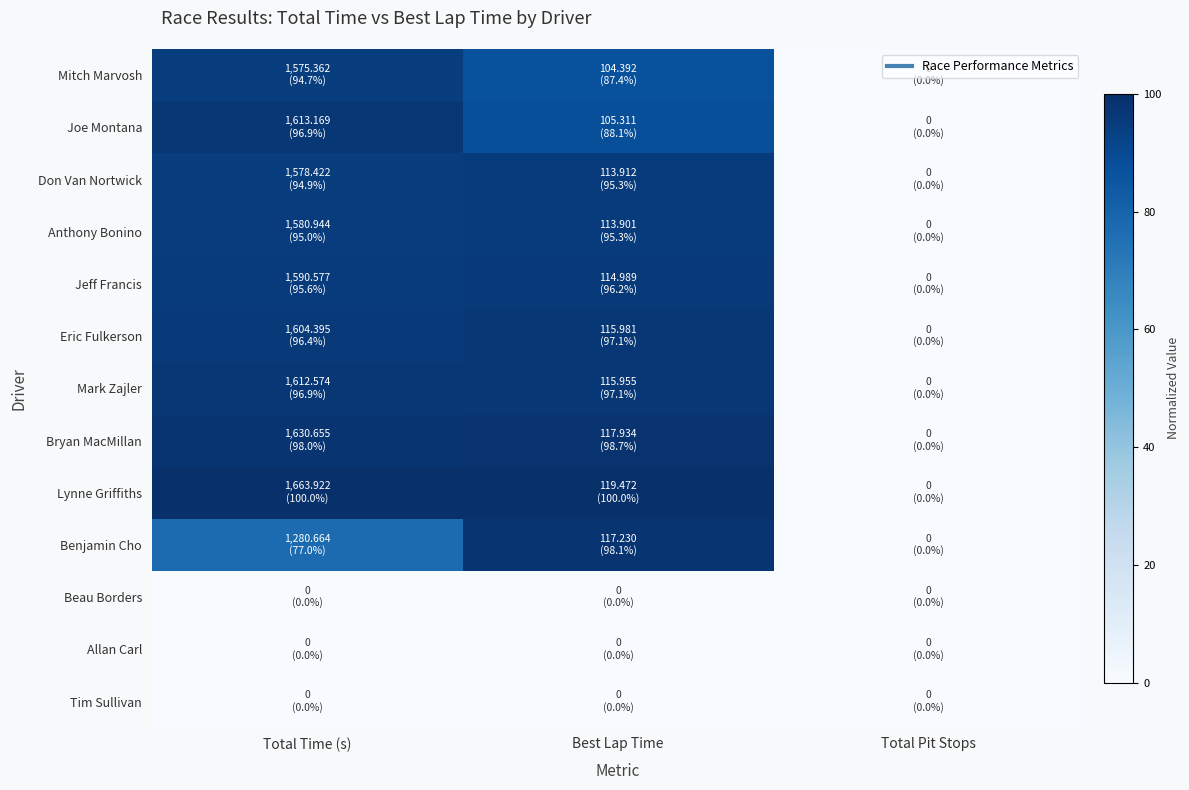

How many categories are shown in the chart?

3